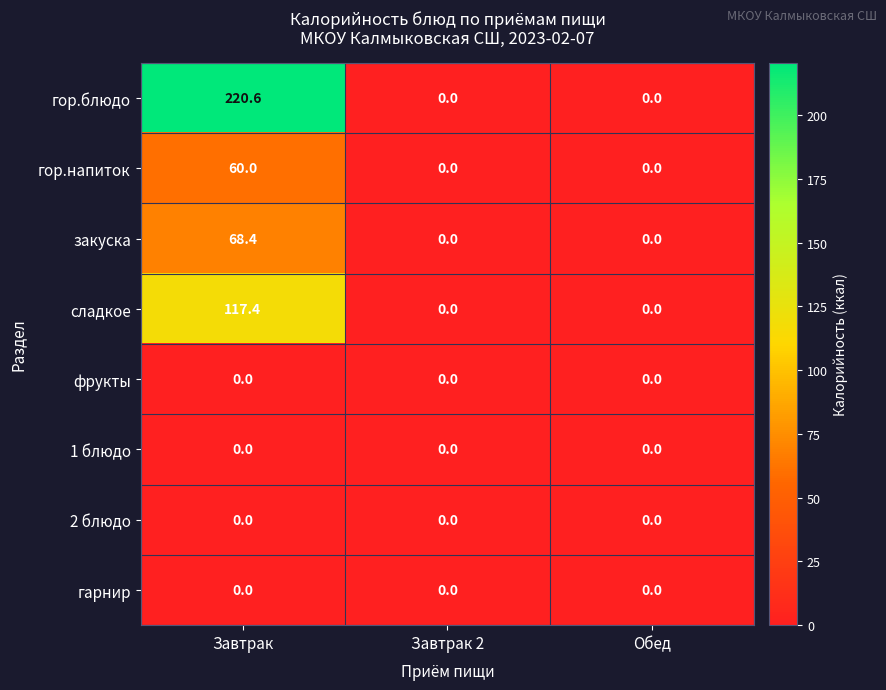

Read the гор.блюдо value at Завтрак.

220.6